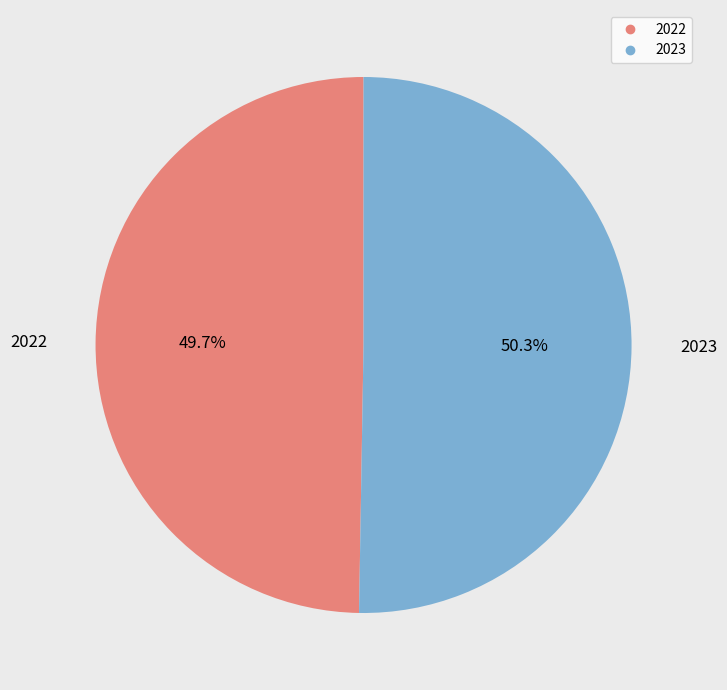

What is the largest slice in the pie chart?

2023